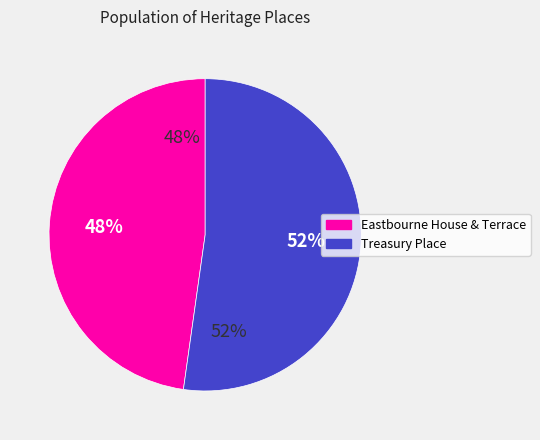

What is the change in value from Eastbourne House & Terrace to Treasury Place?

+6132